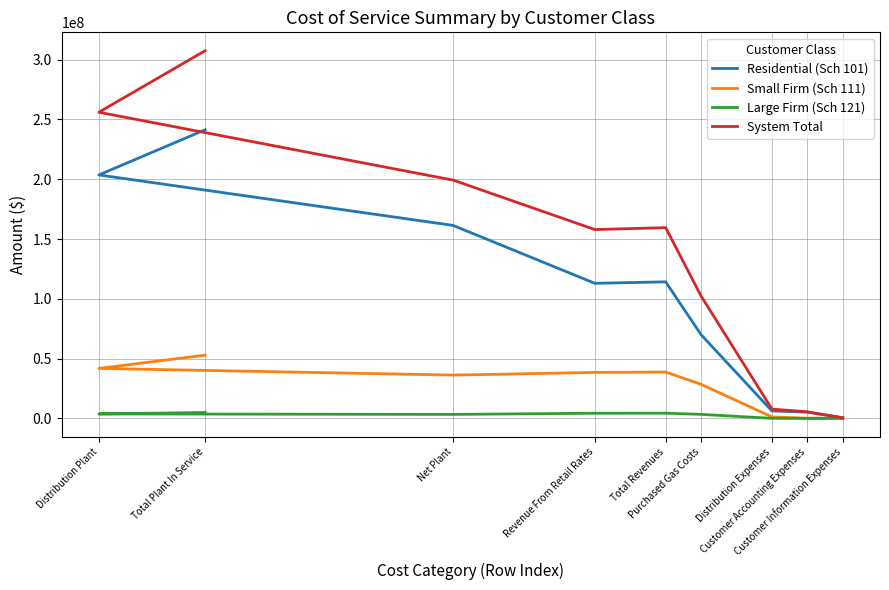

In Small Firm (Sch 111), how many points are higher than both neighbors (excluding endpoints)?

1